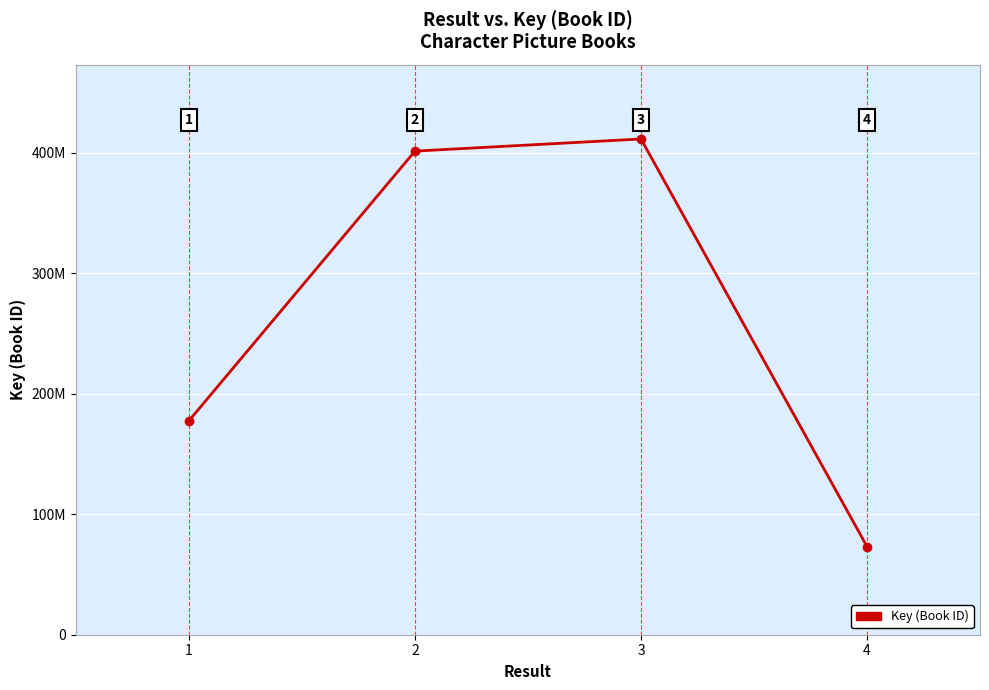

Is this an area chart (filled region under the line)?

No